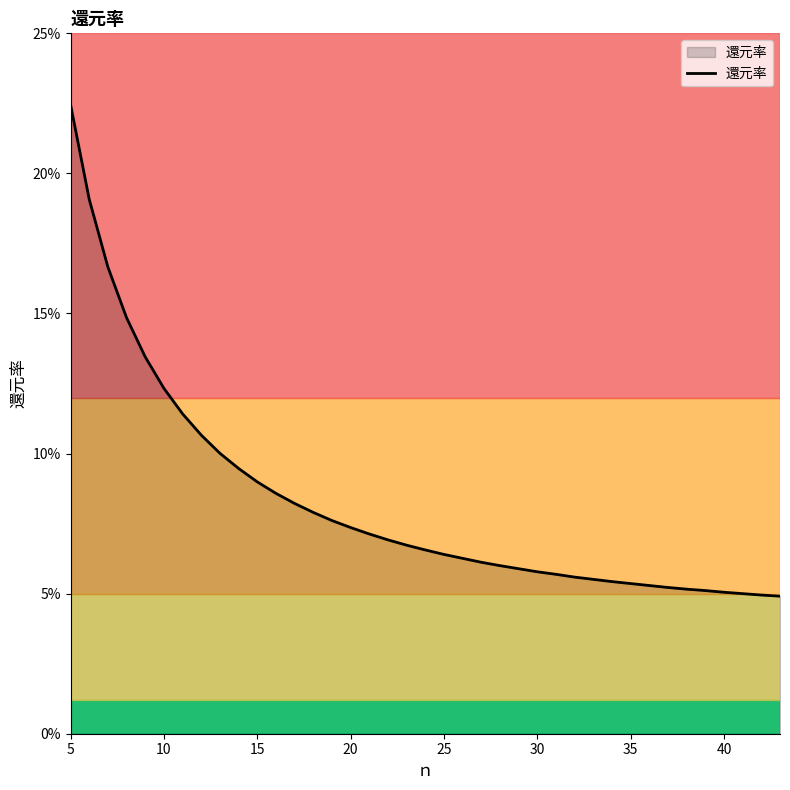

Does the chart have visible grid lines?

No